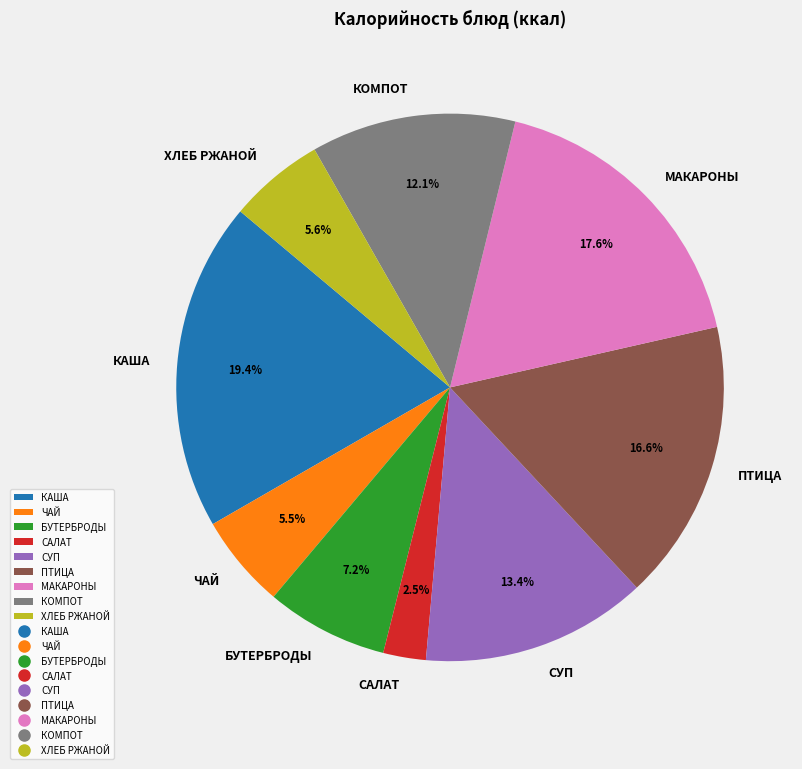

Does any single category account for the majority?

No